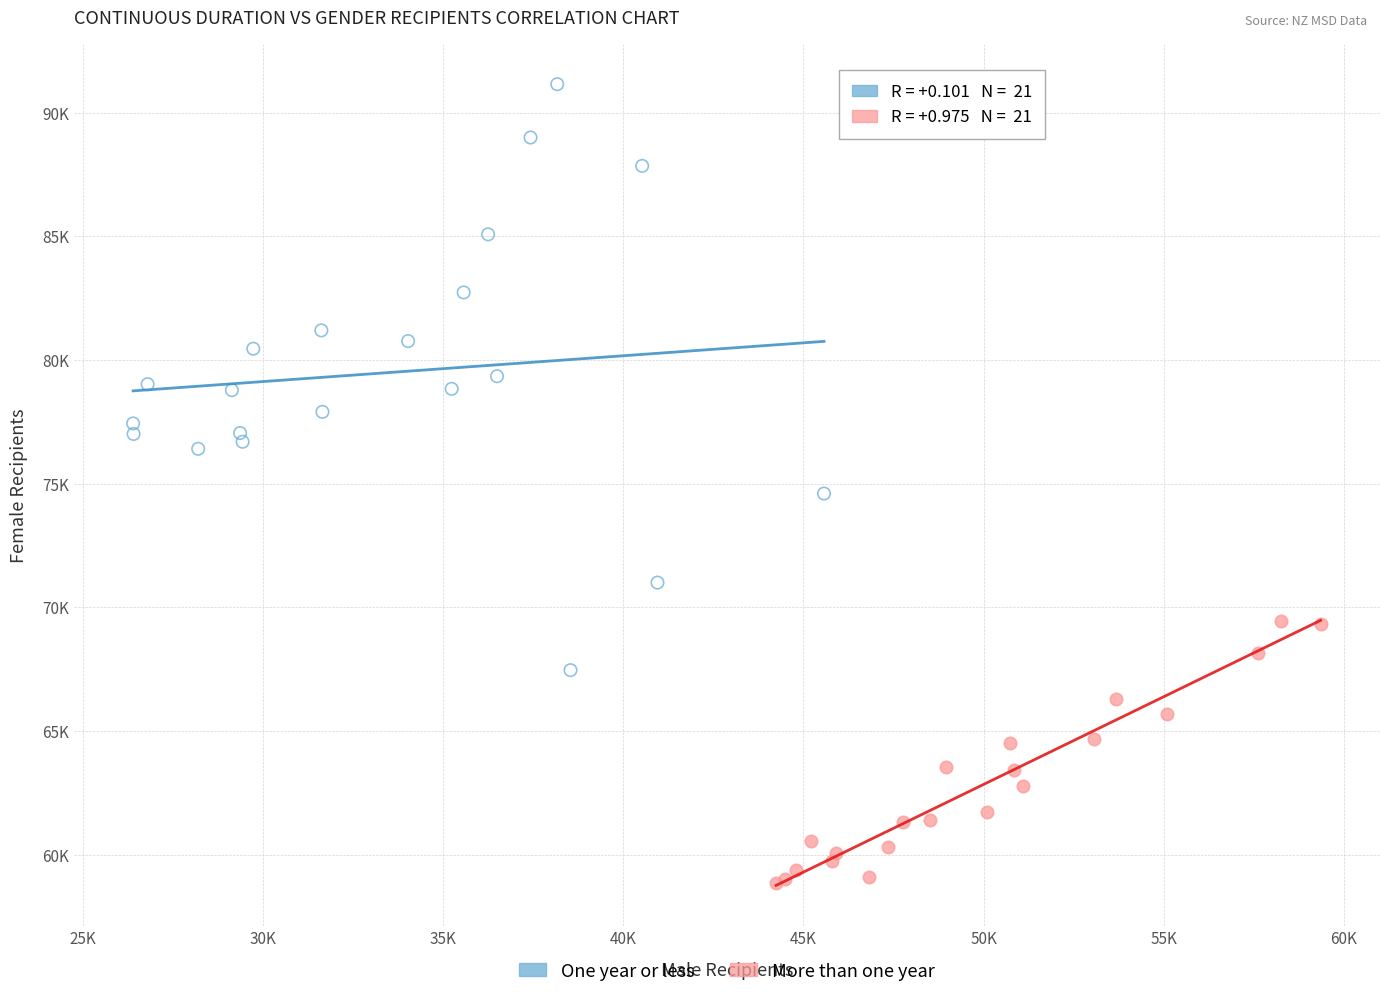

Which series reaches the maximum Y coordinate?

One year or less